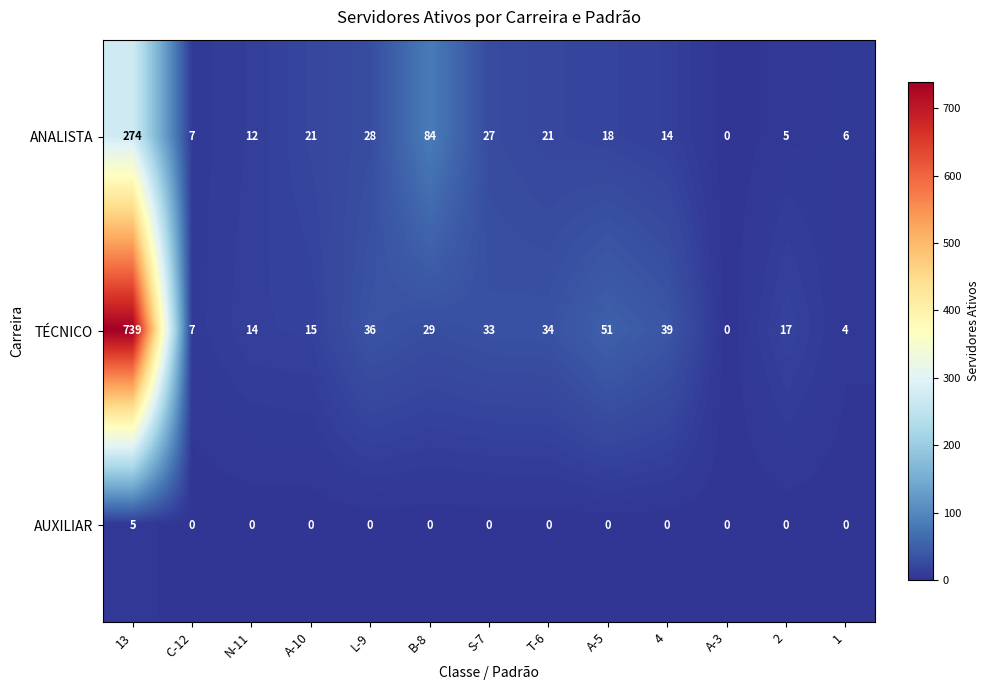

What is the greatest value displayed?

739